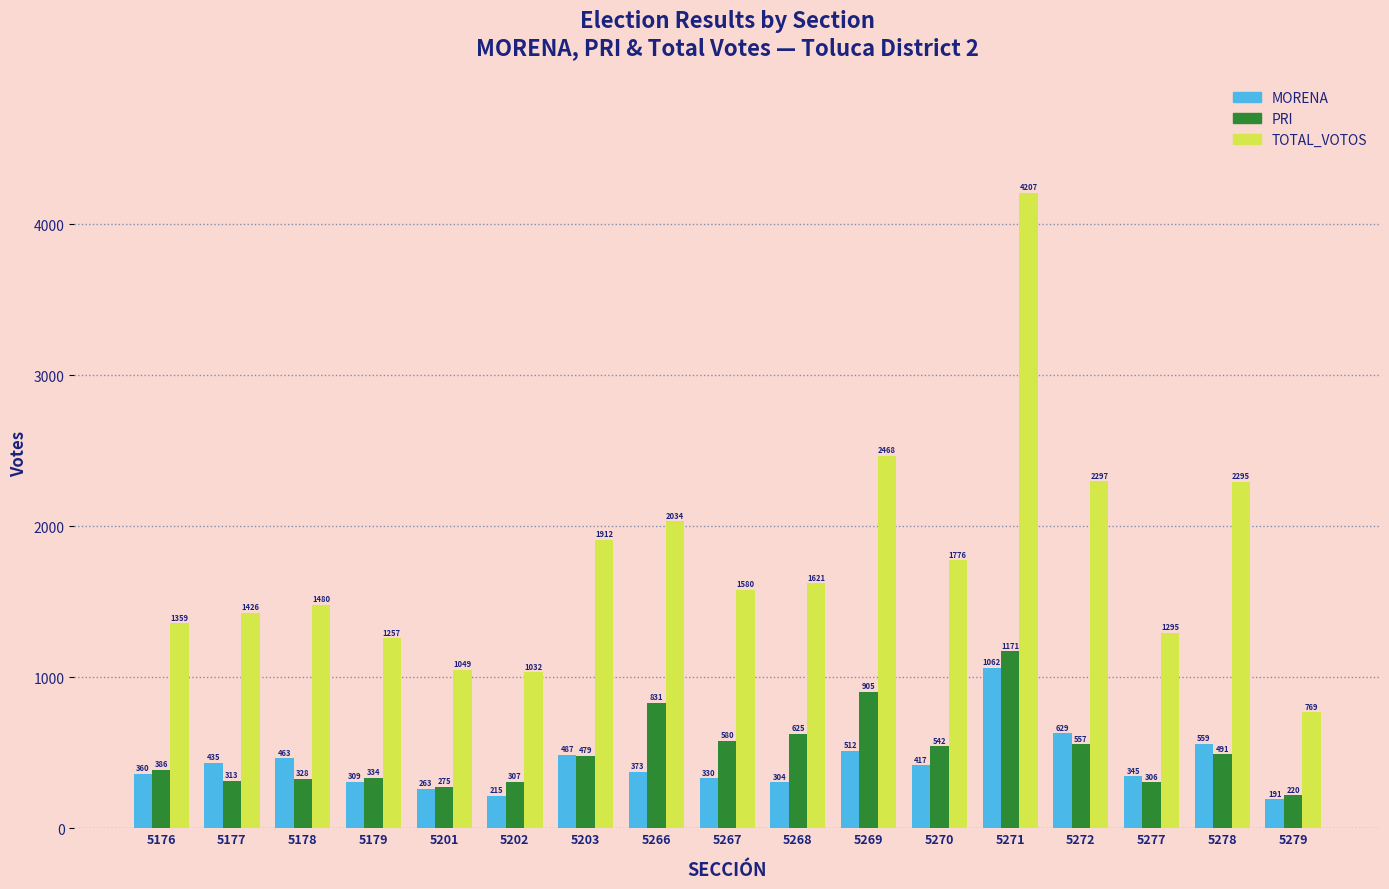

Is it true that PRI equals 514 at 5266?

False